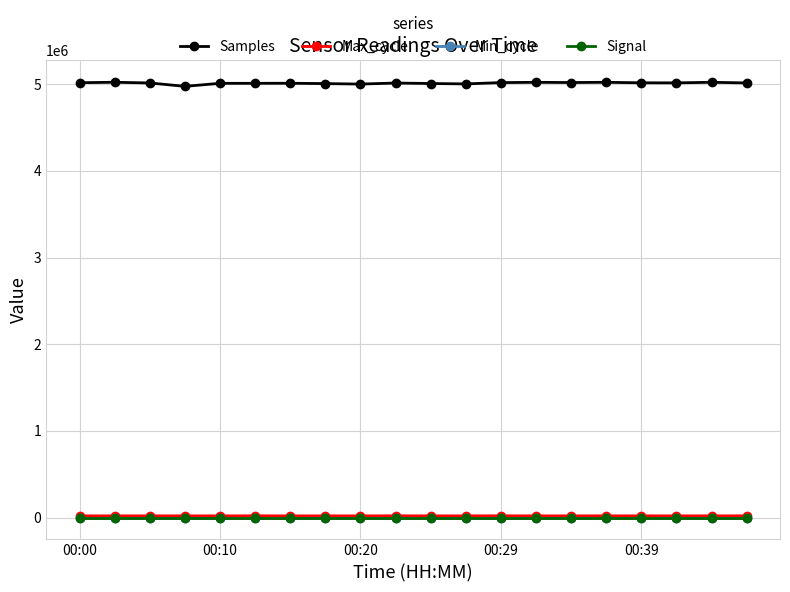

What is the value of the Min_cycle point at the 10th from the left?

28